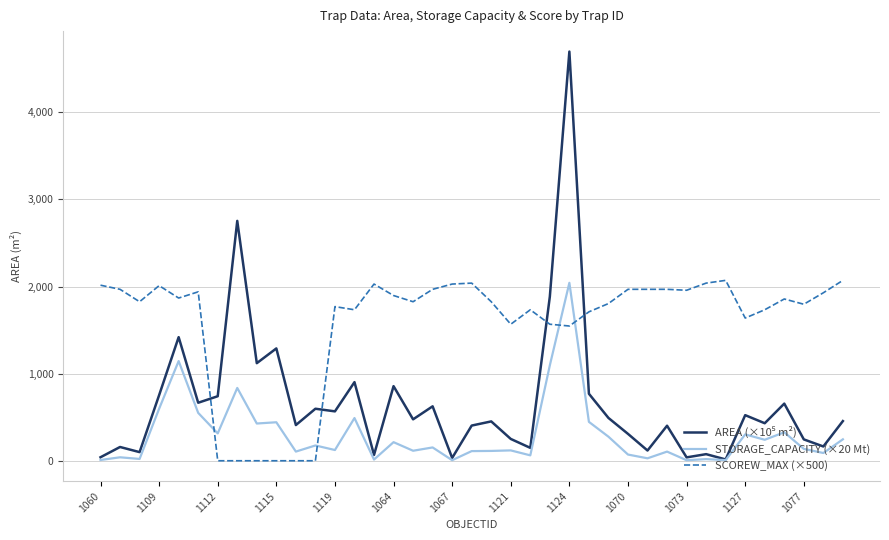

Which series has the largest total across all categories?

SCOREW_MAX (×500)